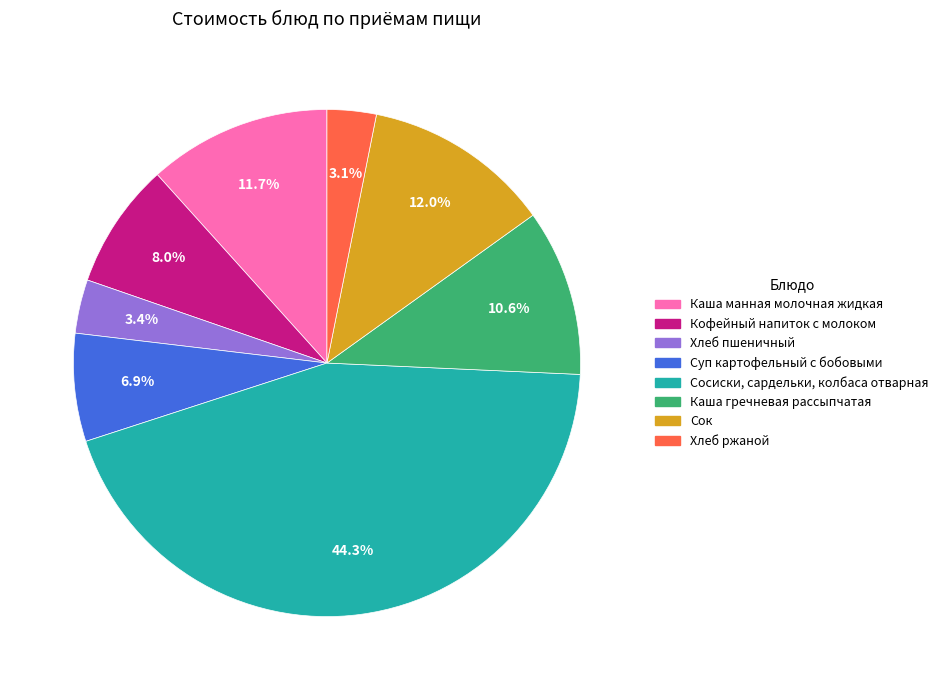

To the nearest percent, what portion does Хлеб ржаной represent?

3%